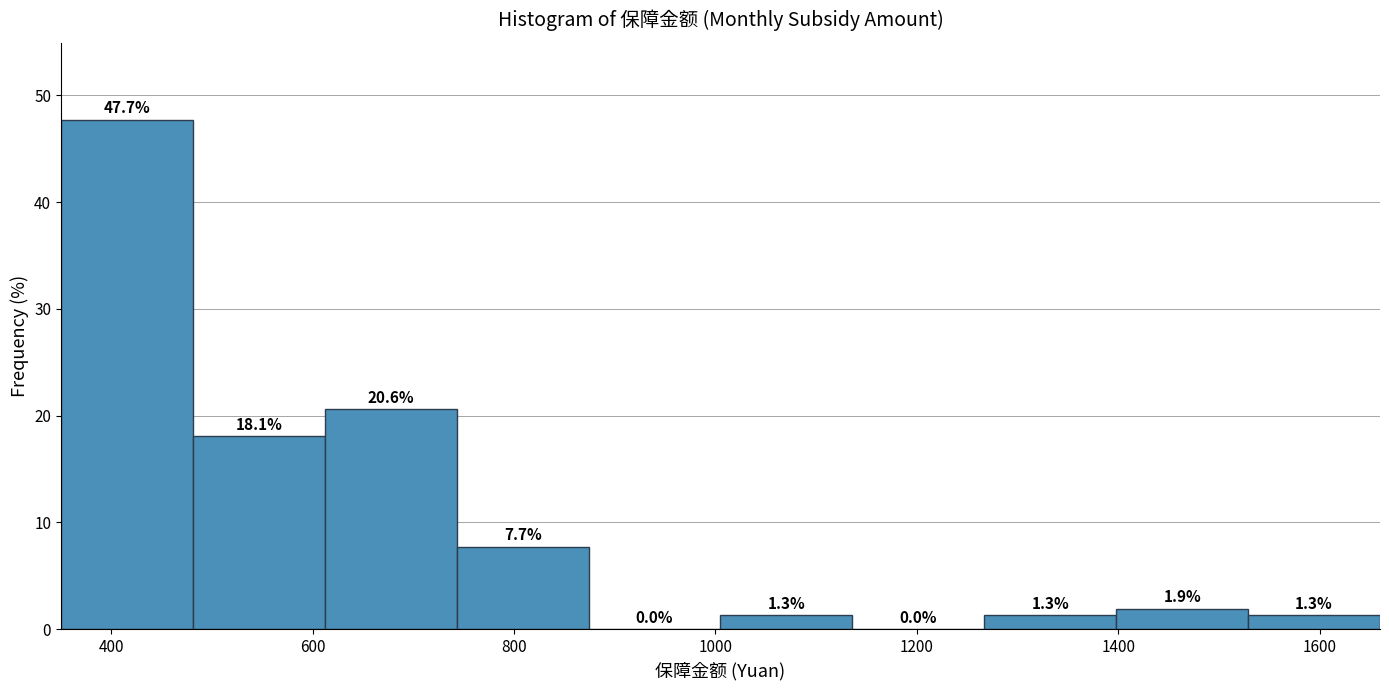

Which range on the x-axis has the tallest bar?

360 to 480